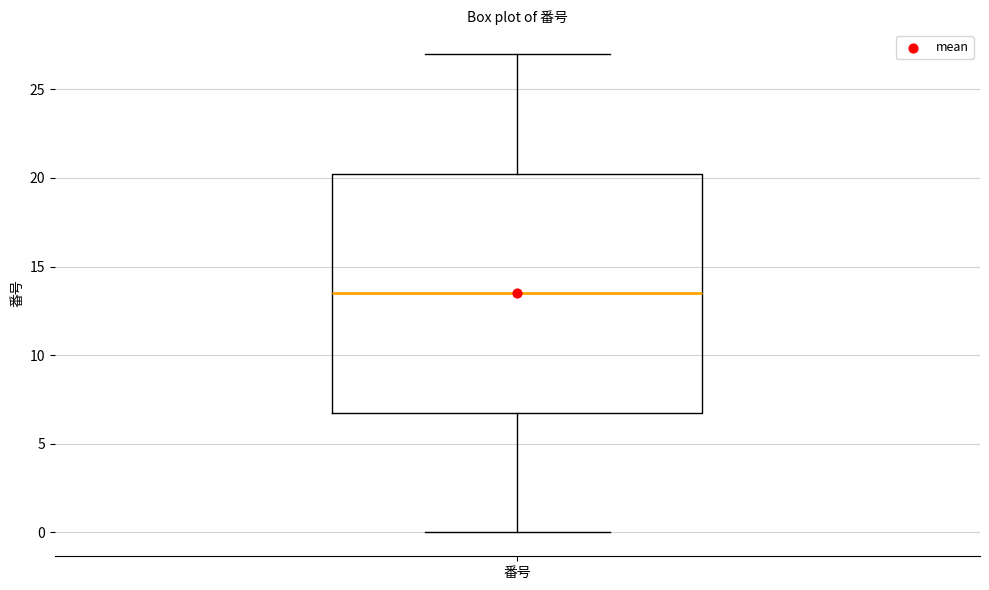

Where does the median line of the box for 番号 sit on the y-axis? The values are not printed on the chart, so give them approximately, as read against the axis.

13.5